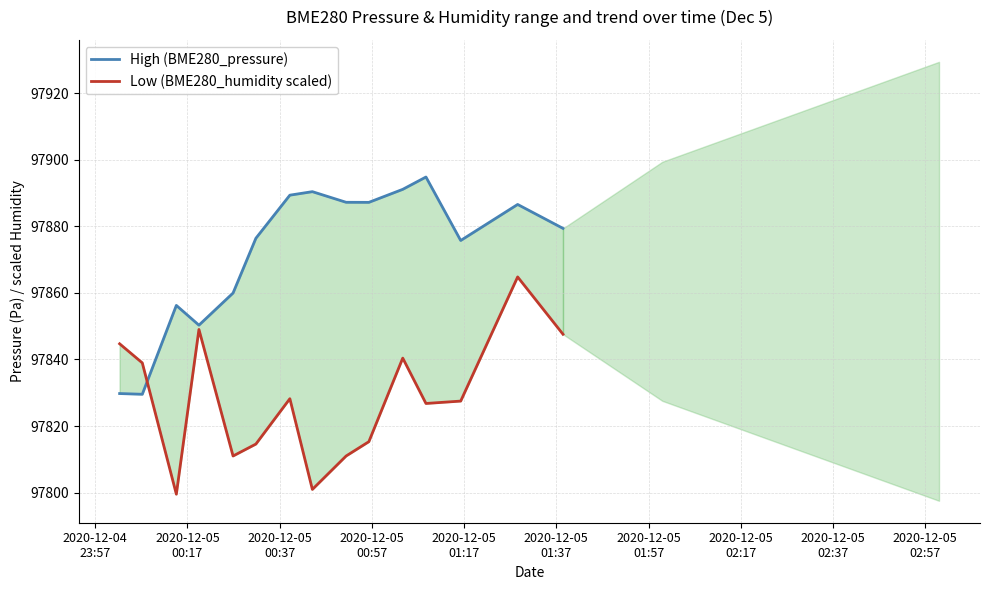

What is the minimum value for Low (BME280_humidity scaled)?

97799.6